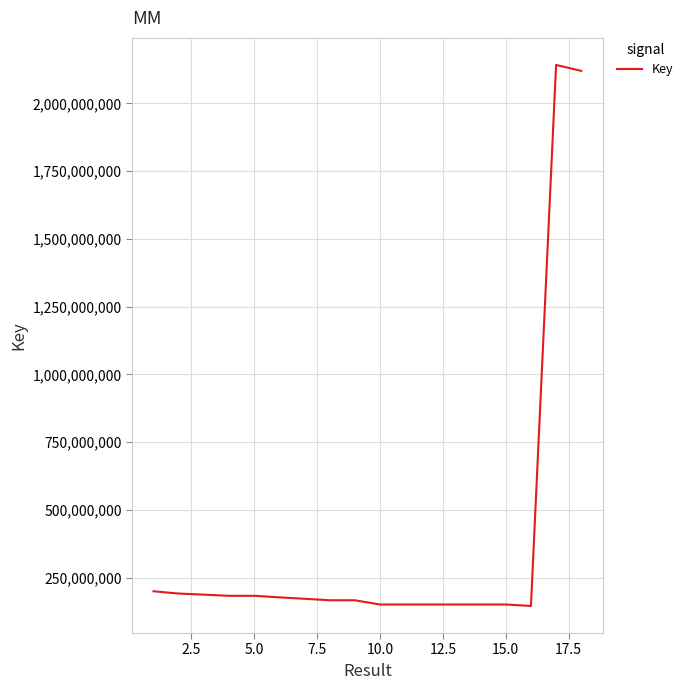

What is the difference between the maximum and minimum values?

1995105234